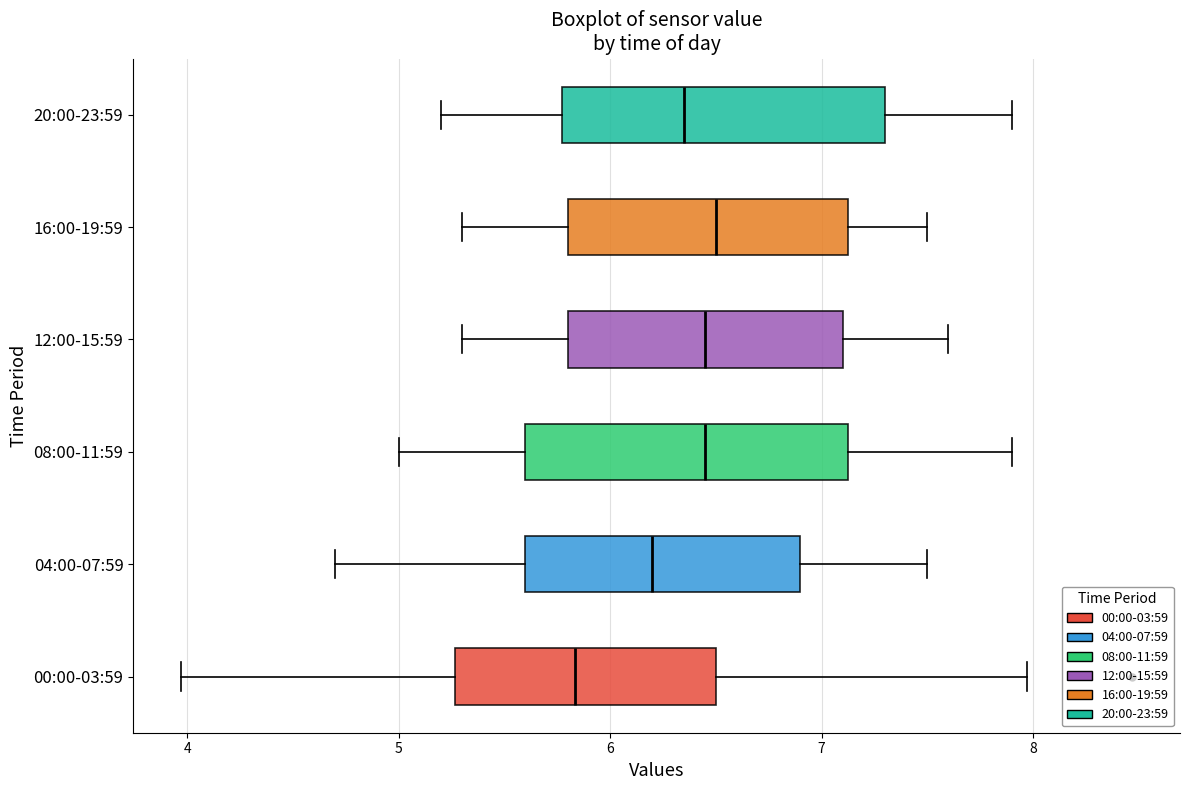

Which box has the furthest to the left median line?

00:00-03:59